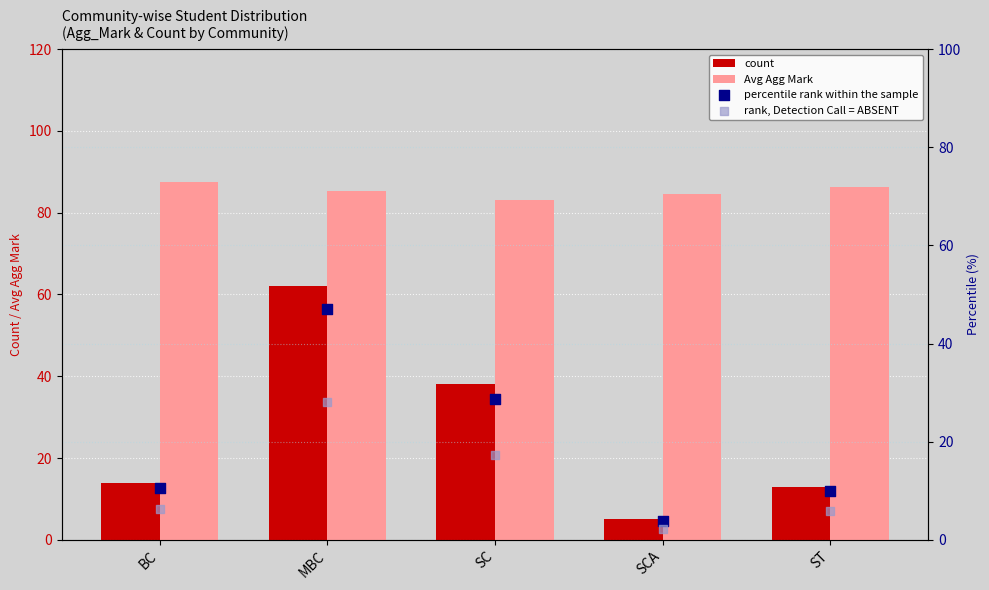

Which series has the largest total across all categories?

Avg Agg Mark